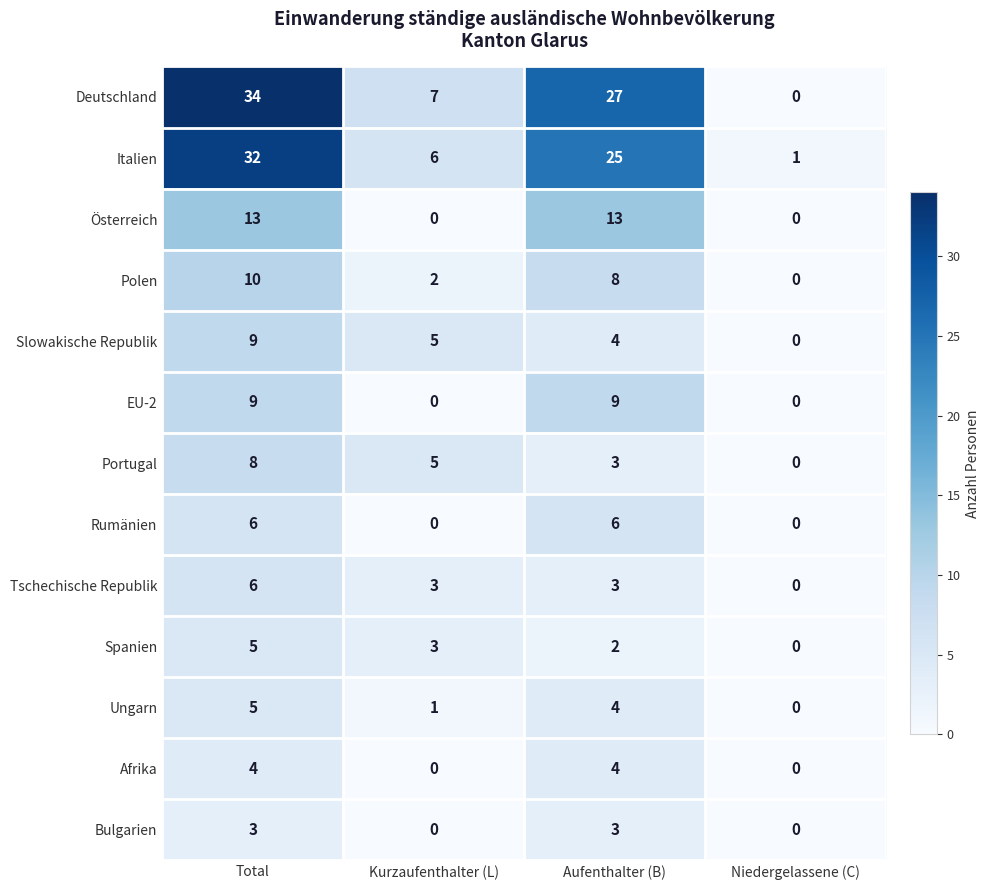

How many categories are shown in the chart?

4